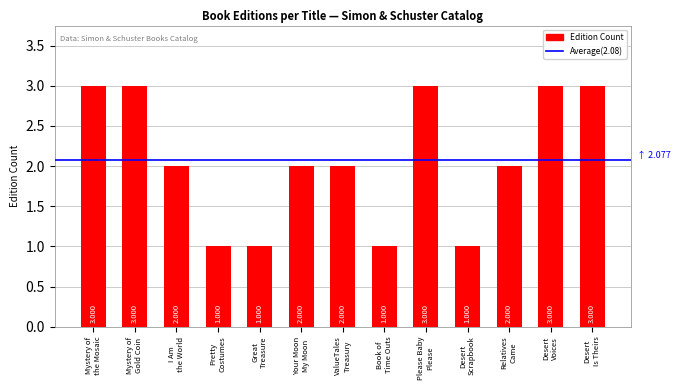

How many data points are less than 2?

4